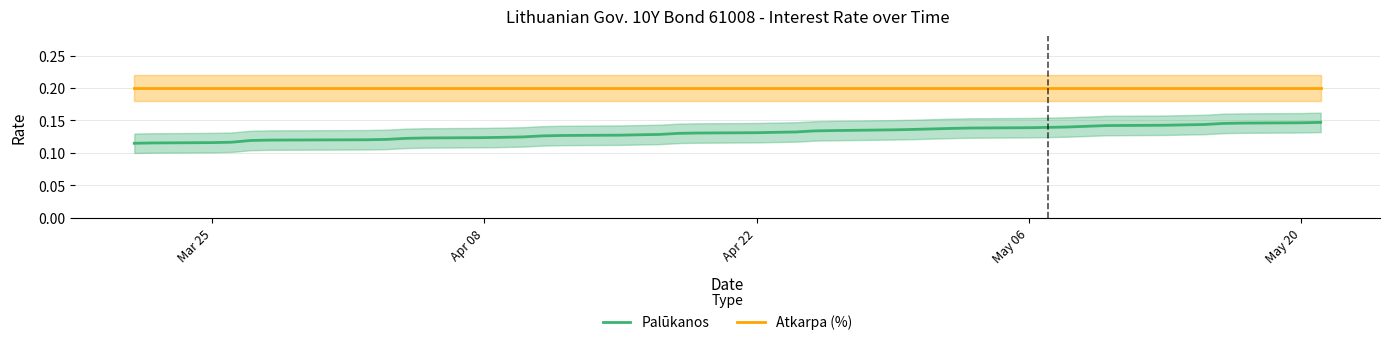

True or false: Palūkanos and Atkarpa (%) intersect in this chart.

False